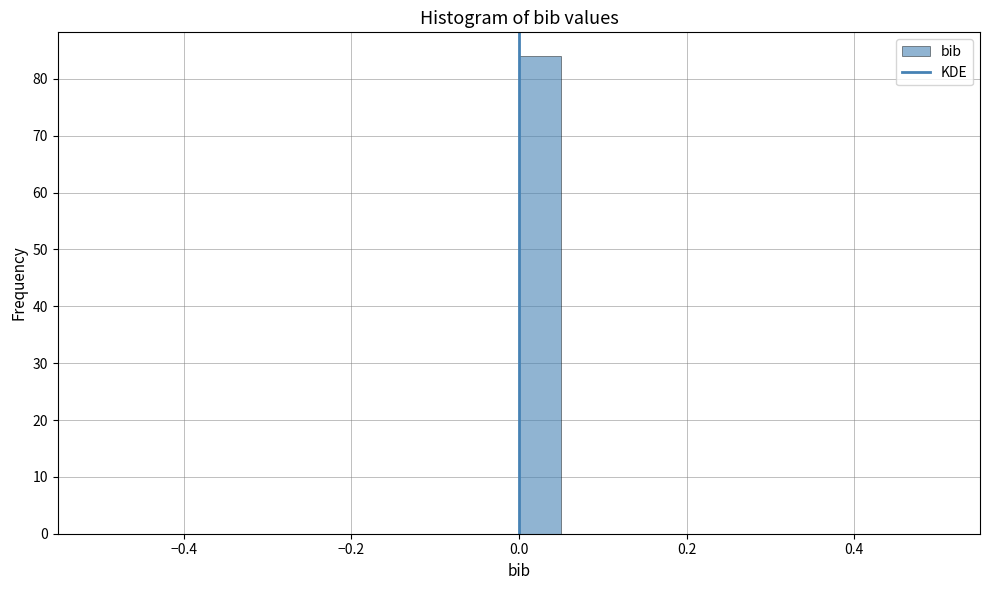

Around what value on the x-axis is the tallest bar? Give the approximate position of its centre, as read against the axis.

0.02